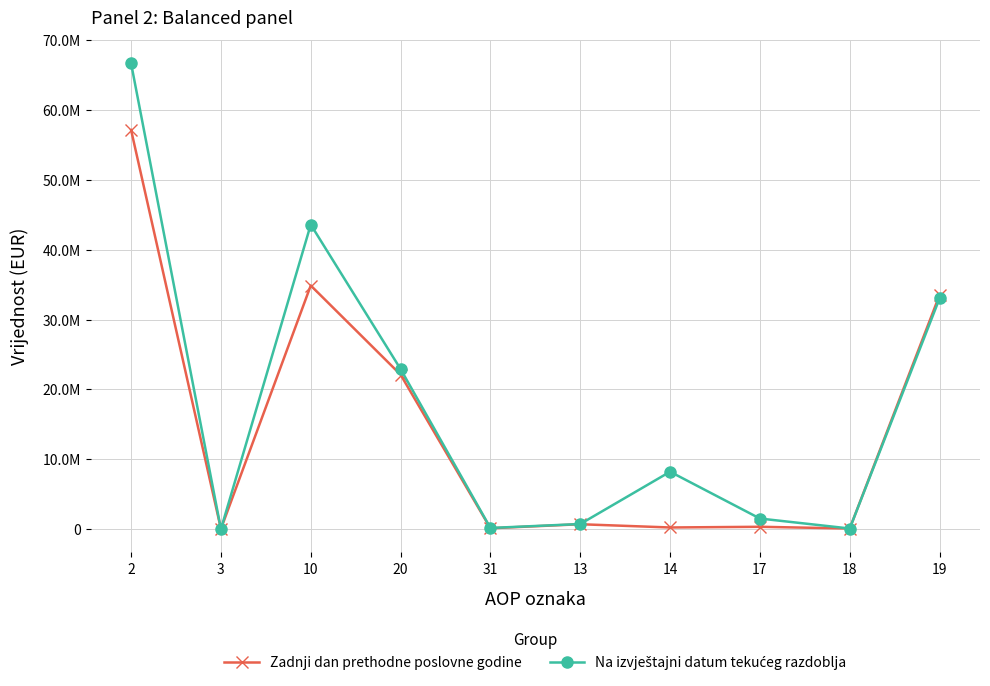

Which series has the widest spread of values?

Na izvještajni datum tekućeg razdoblja